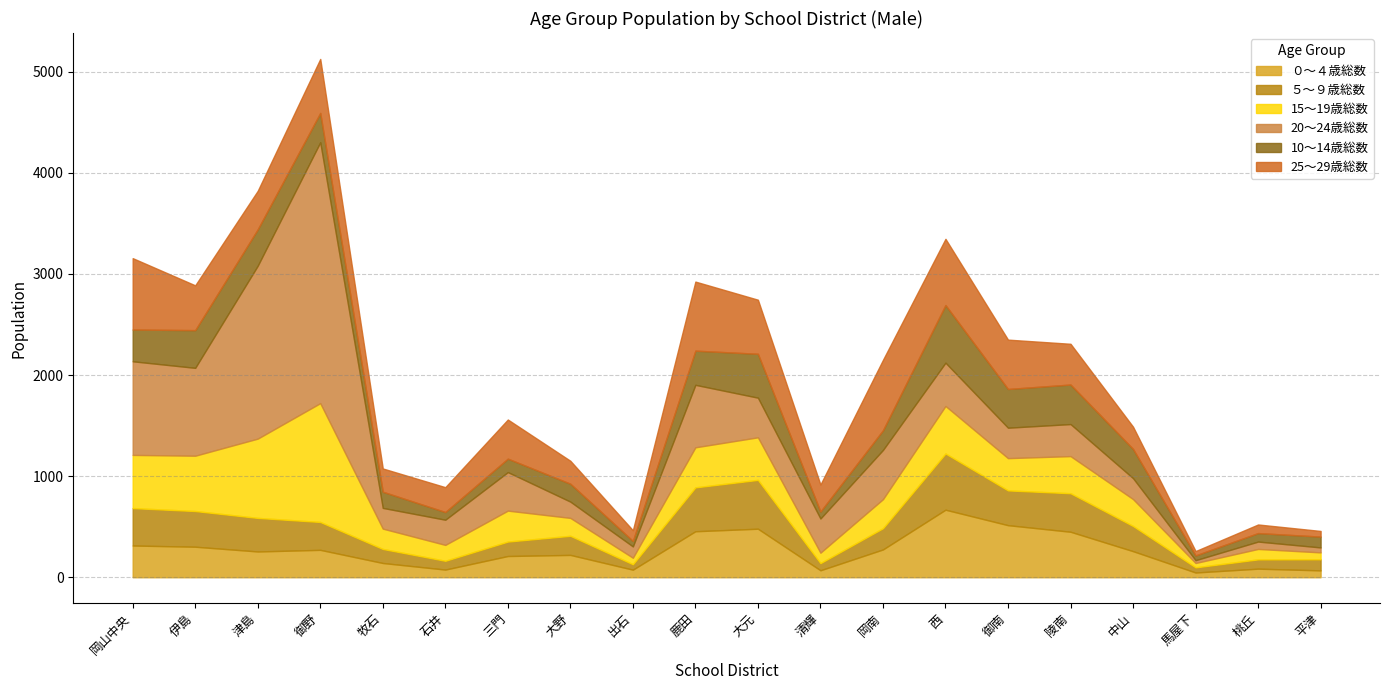

At which category is the sum across all series the highest?

御野